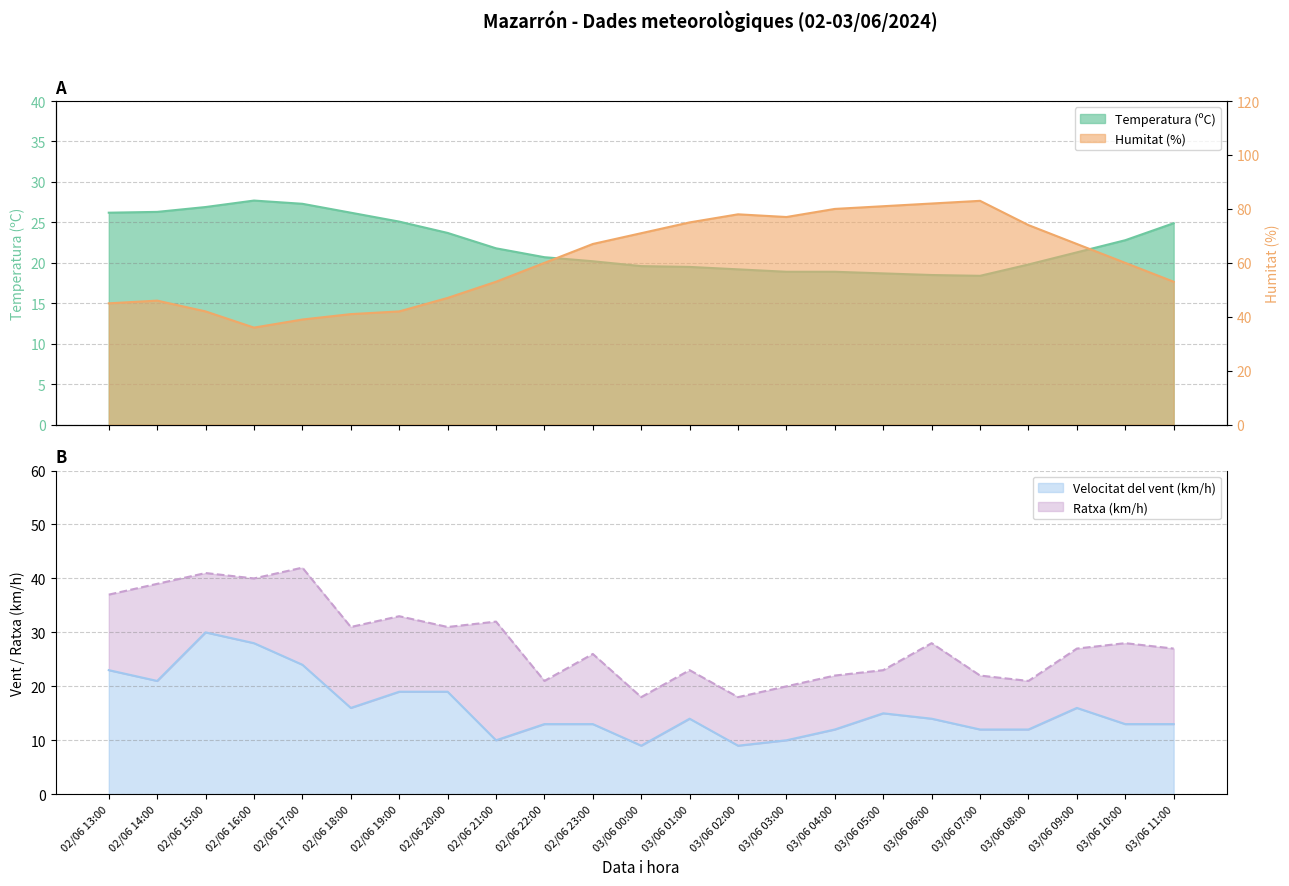

Is the value of Humitat (%) at 03/06 01:00 greater than the value of Ratxa (km/h) at 03/06 03:00?

Yes